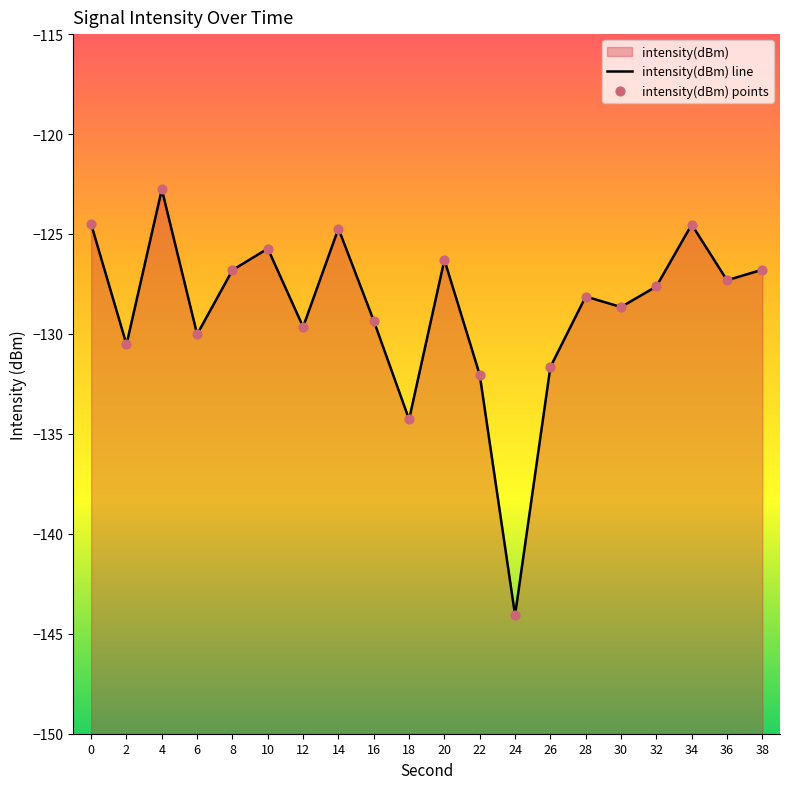

Which series reaches the minimum Y coordinate?

intensity(dBm) line